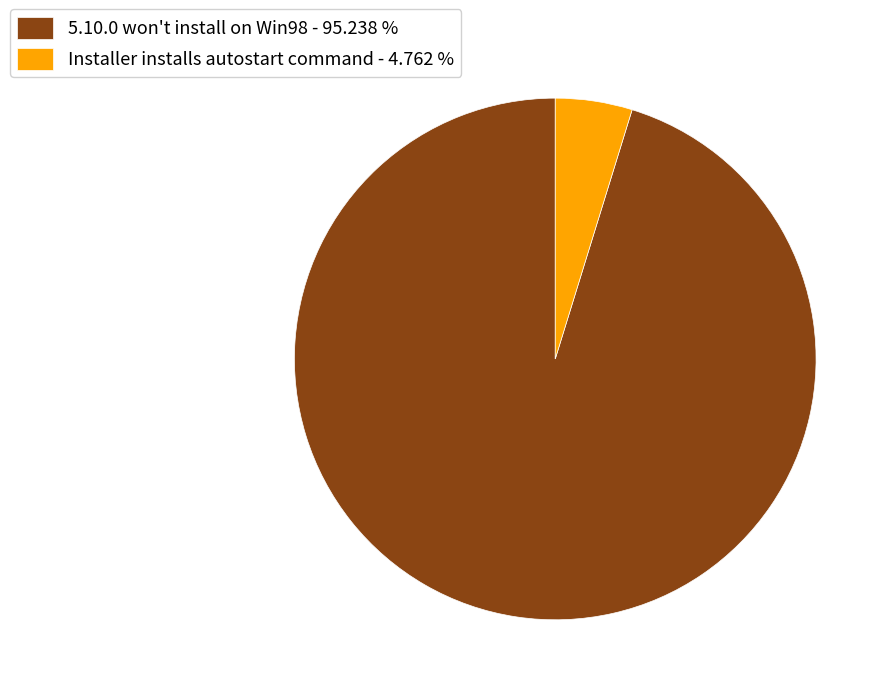

Do Installer installs autostart command and 5.10.0 won't install on Win98 together represent more than half of the pie?

Yes